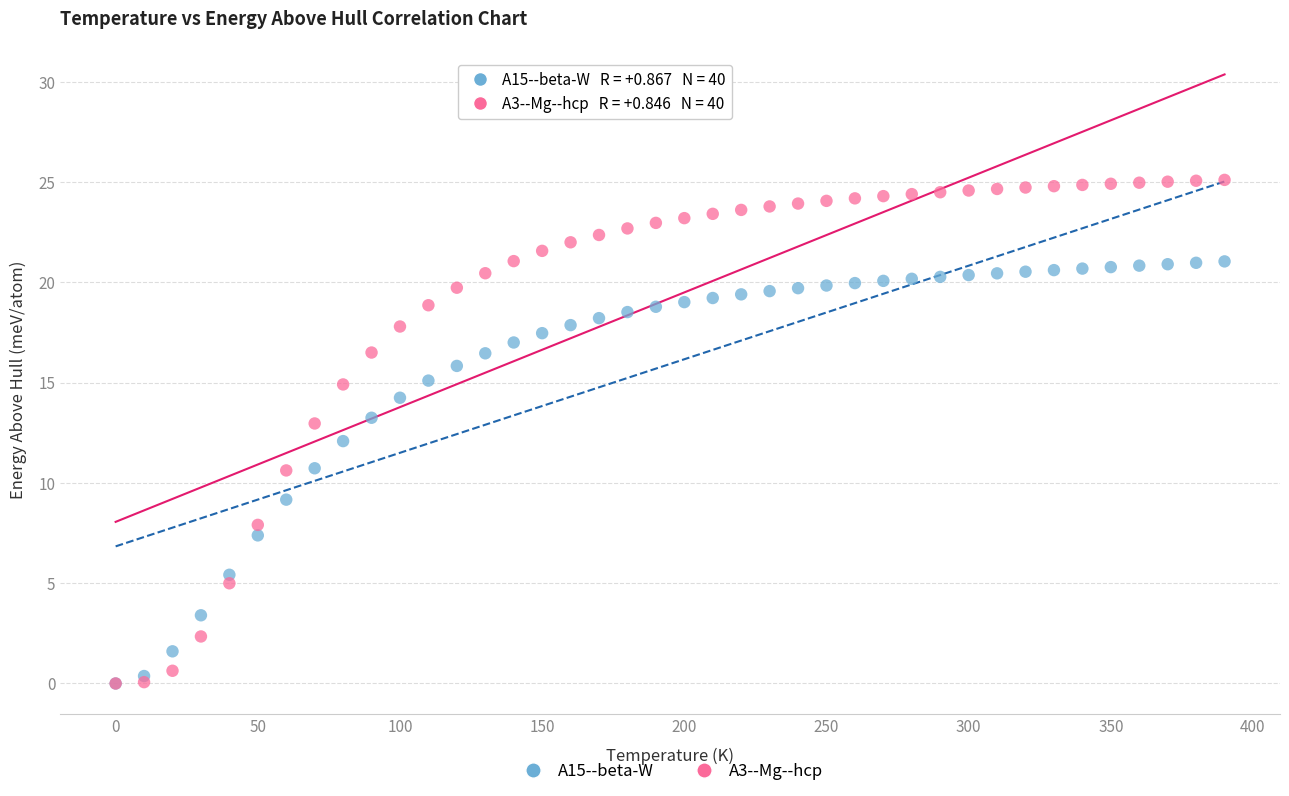

What are all the series names shown in the legend?

A15--beta-W, A3--Mg--hcp